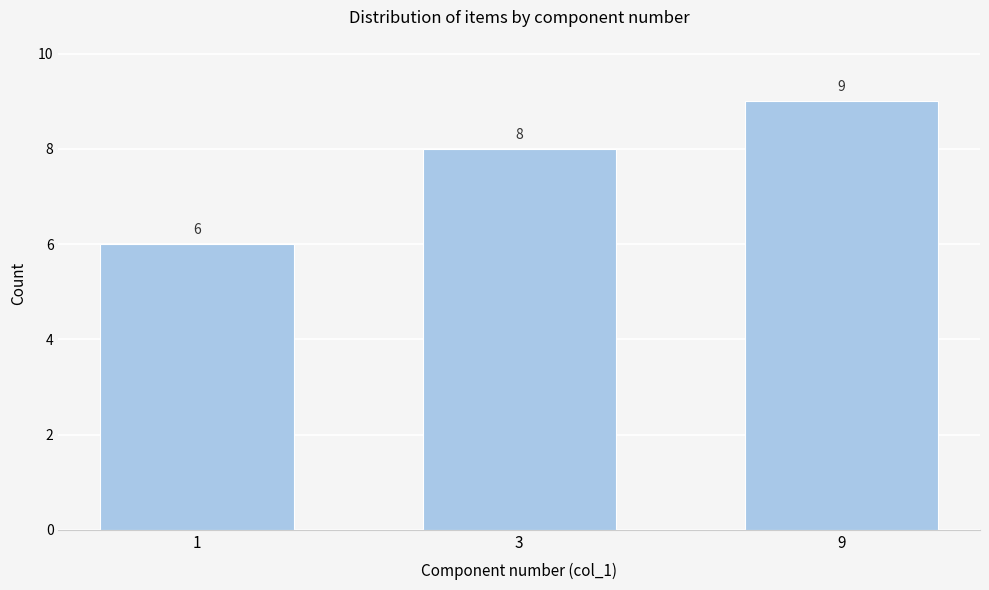

Reading right to left, list all the values displayed in this chart.

9=9	3=8	1=6